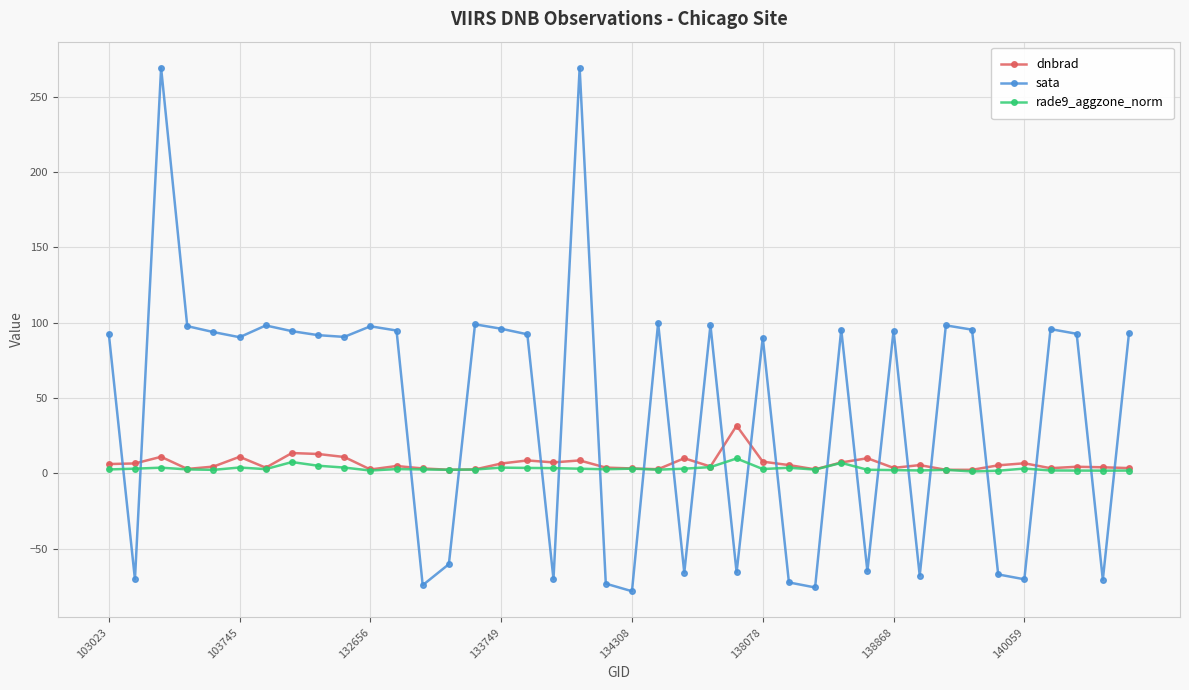

What is the value of the rade9_aggzone_norm point at the 38th from the left?

1.8